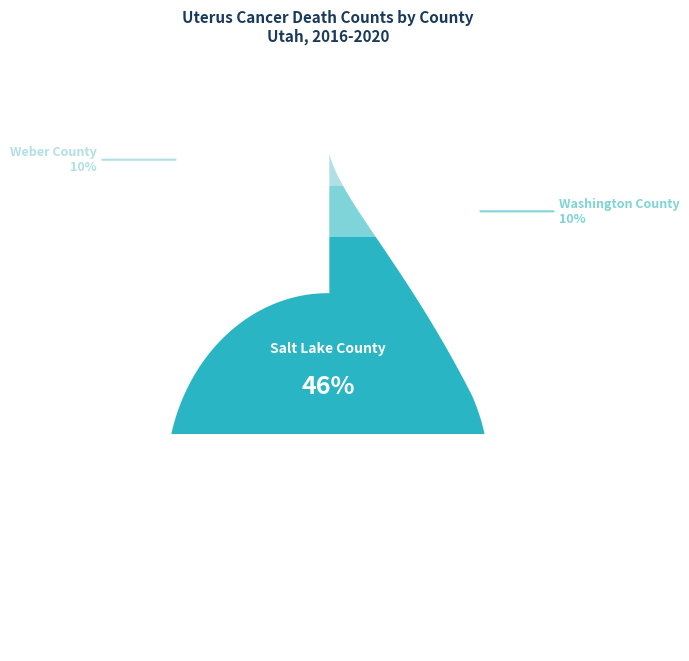

To the nearest percent, what portion does Weber County represent?

10%